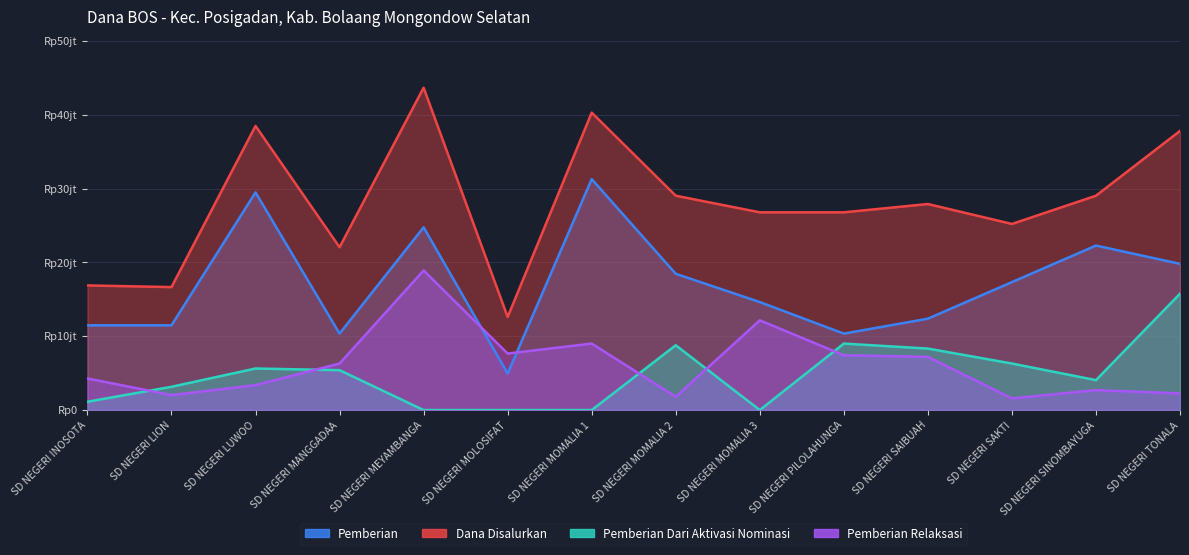

What is the total value across all series at SD NEGERI MOLOSIFAT?

25200000